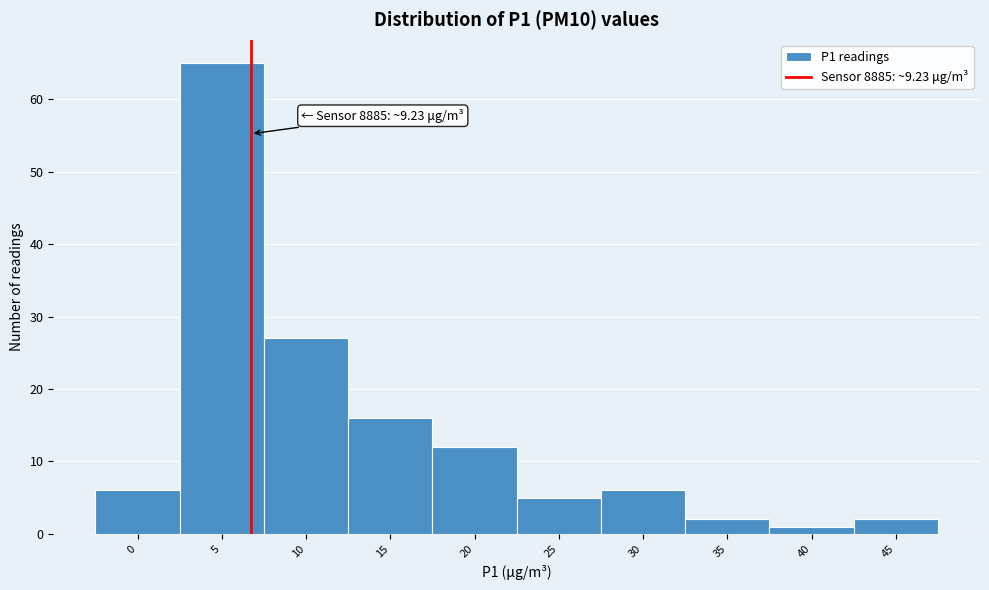

Reading right to left, list all the values displayed in this chart.

2	1	2	6	5	12	16	27	65	6